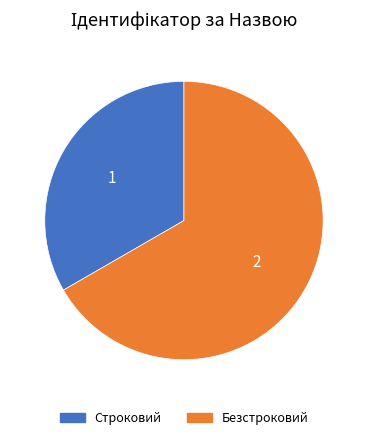

Combined, do Строковий and Безстроковий account for over 50%?

Yes